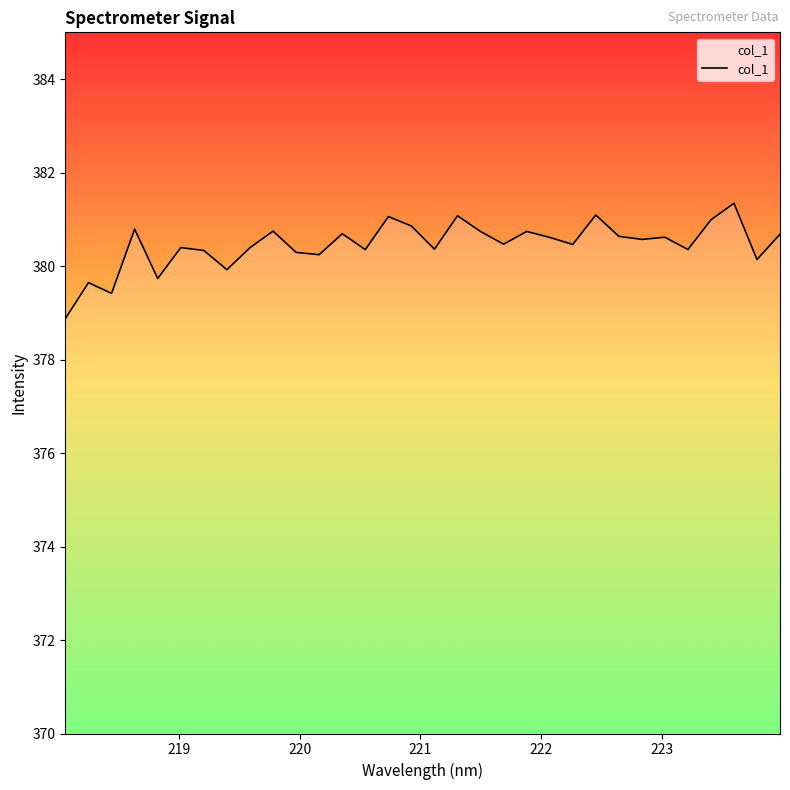

What is the smallest value displayed?

378.9